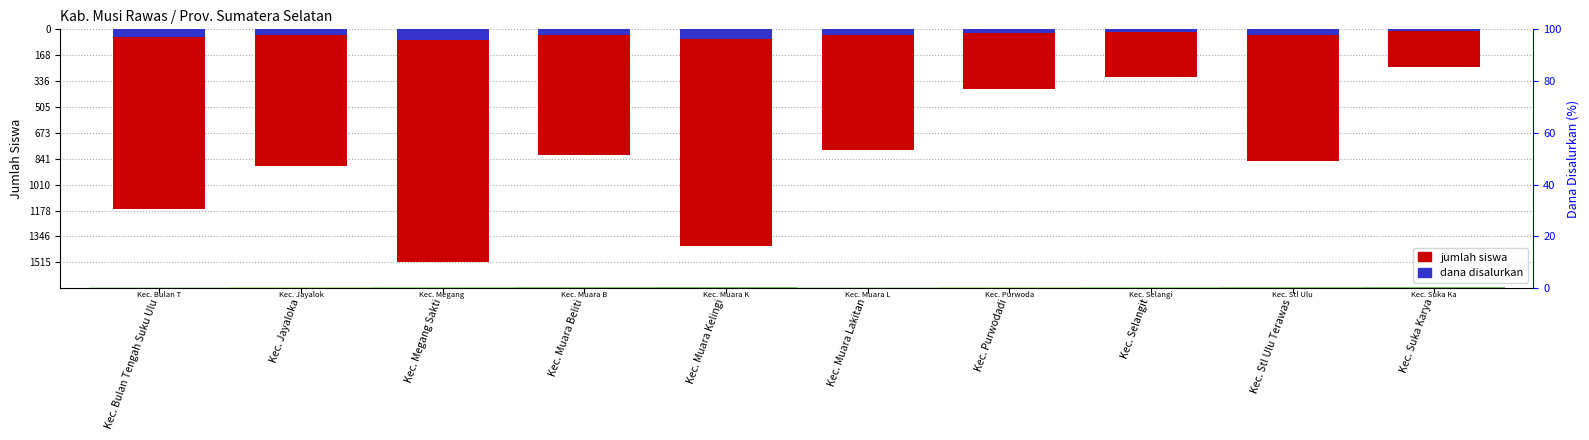

Rank the categories by jumlah siswa (scaled) value from lowest to highest.

Kec. Megang Sakti, Kec. Muara Kelingi, Kec. Bulan Tengah Suku Ulu, Kec. Jayaloka, Kec. Stl Ulu Terawas, Kec. Muara Beliti, Kec. Muara Lakitan, Kec. Purwodadi, Kec. Selangit, Kec. Suka Karya